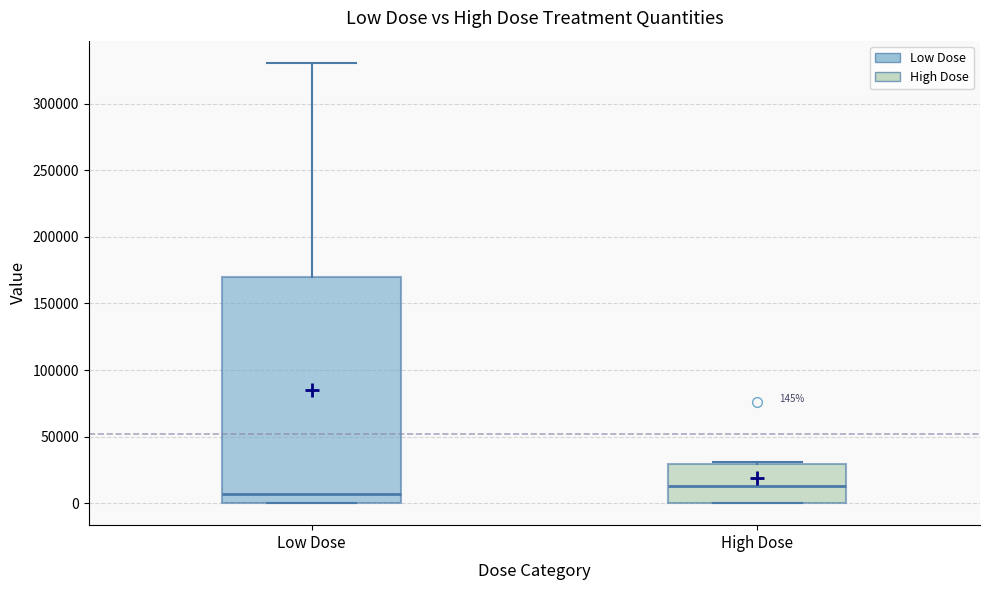

Which box is the tallest, from its lower edge to its upper edge?

Low Dose